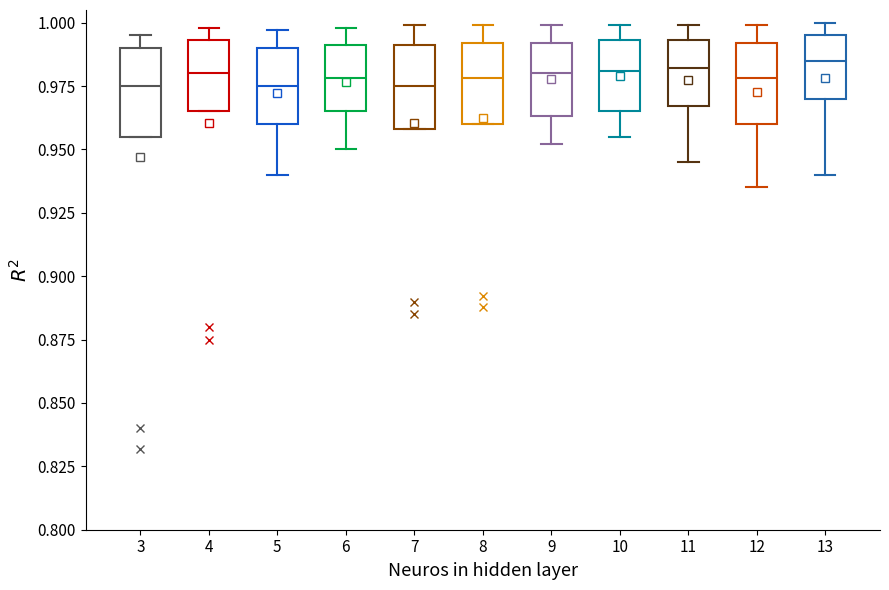

Reading left to right, read every box against the y-axis: the position of its median line, the range the box covers, and the ends of its whiskers. The values are not printed on the chart, so give them approximately, as read against the axis.

3: median 0.975, box 0.955 to 0.990, whiskers 0.955 to 0.995
4: median 0.980, box 0.965 to 0.995, whiskers 0.965 to 1.000
5: median 0.975, box 0.960 to 0.990, whiskers 0.940 to 0.995
6: median 0.980, box 0.965 to 0.990, whiskers 0.950 to 1.000
7: median 0.975, box 0.960 to 0.990, whiskers 0.960 to 1.000
8: median 0.980, box 0.960 to 0.990, whiskers 0.960 to 1.000
9: median 0.980, box 0.965 to 0.990, whiskers 0.950 to 1.000
10: median 0.980, box 0.965 to 0.995, whiskers 0.955 to 1.000
11: median 0.980, box 0.965 to 0.995, whiskers 0.945 to 1.000
12: median 0.980, box 0.960 to 0.990, whiskers 0.935 to 1.000
13: median 0.985, box 0.970 to 0.995, whiskers 0.940 to 1.000